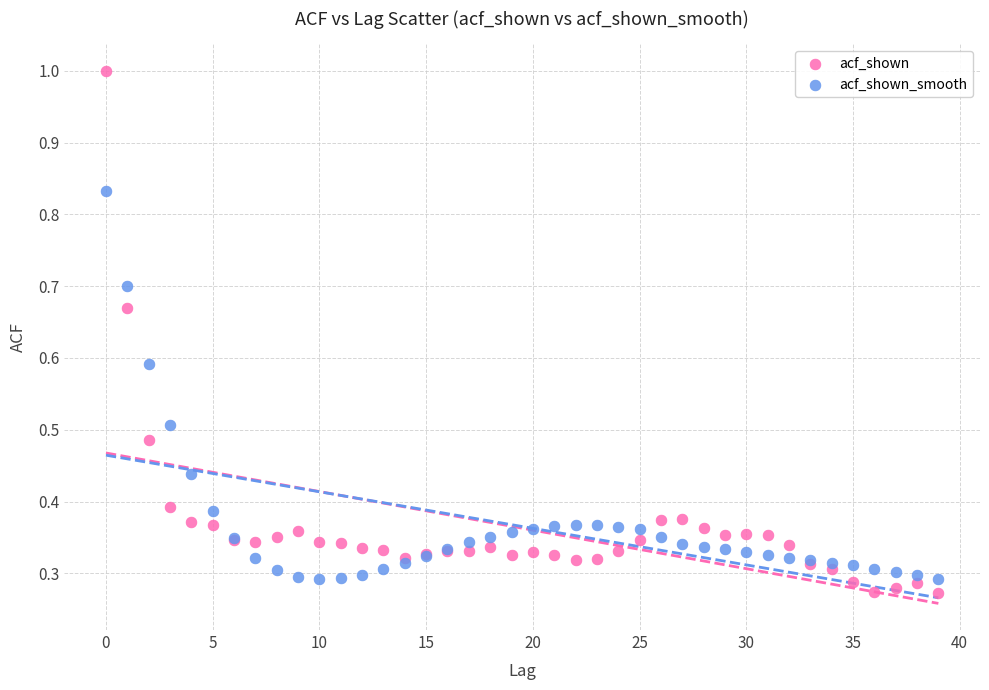

Which series contains the highest Y value?

acf_shown